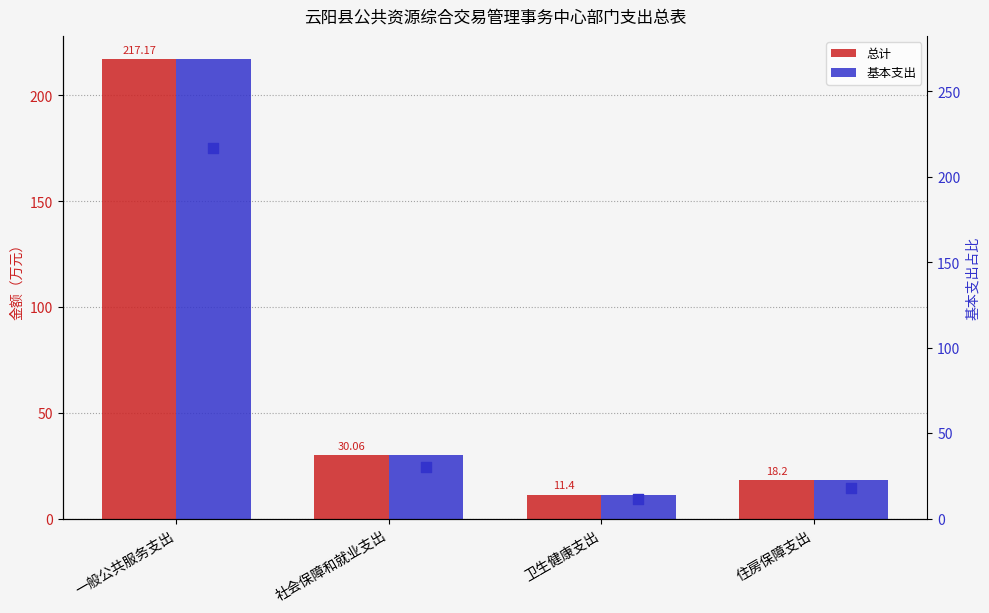

Which series has the largest total across all categories?

总计